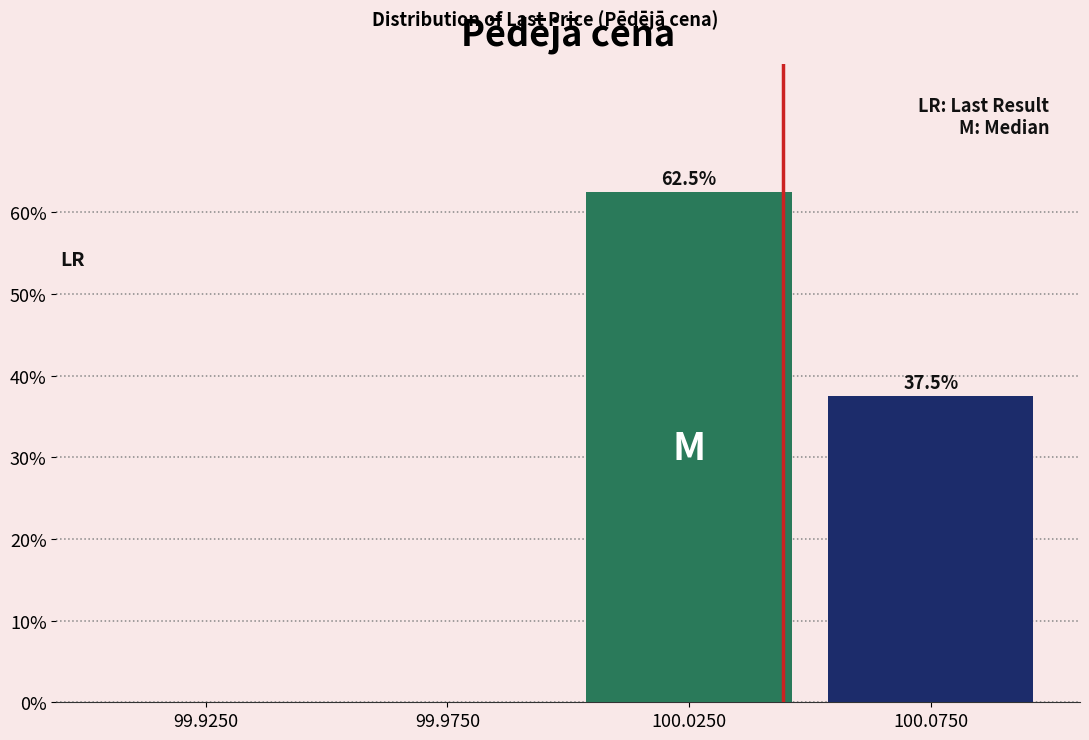

Reading right to left, transcribe all the data shown in this chart.

100.0750=37.5	100.0250=62.5	99.9750=0.0	99.9250=0.0